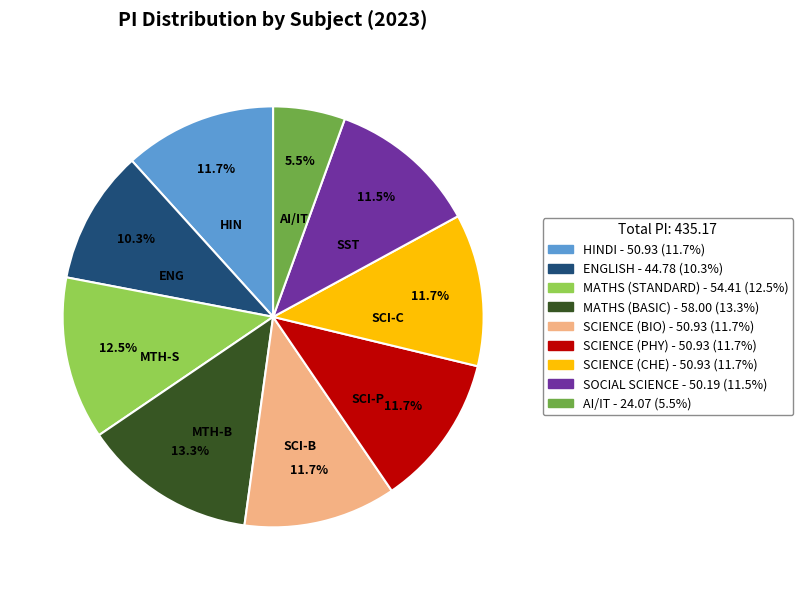

How many segments does this pie chart have?

9